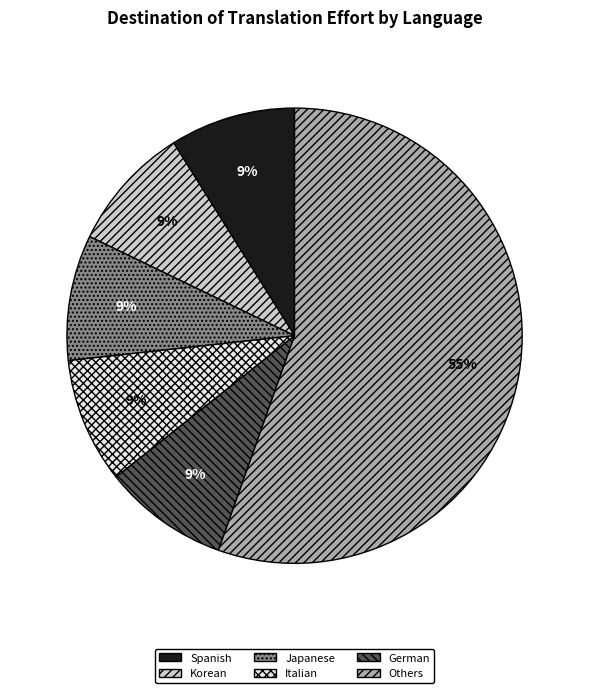

Combined, do Others and Japanese account for over 50%?

Yes